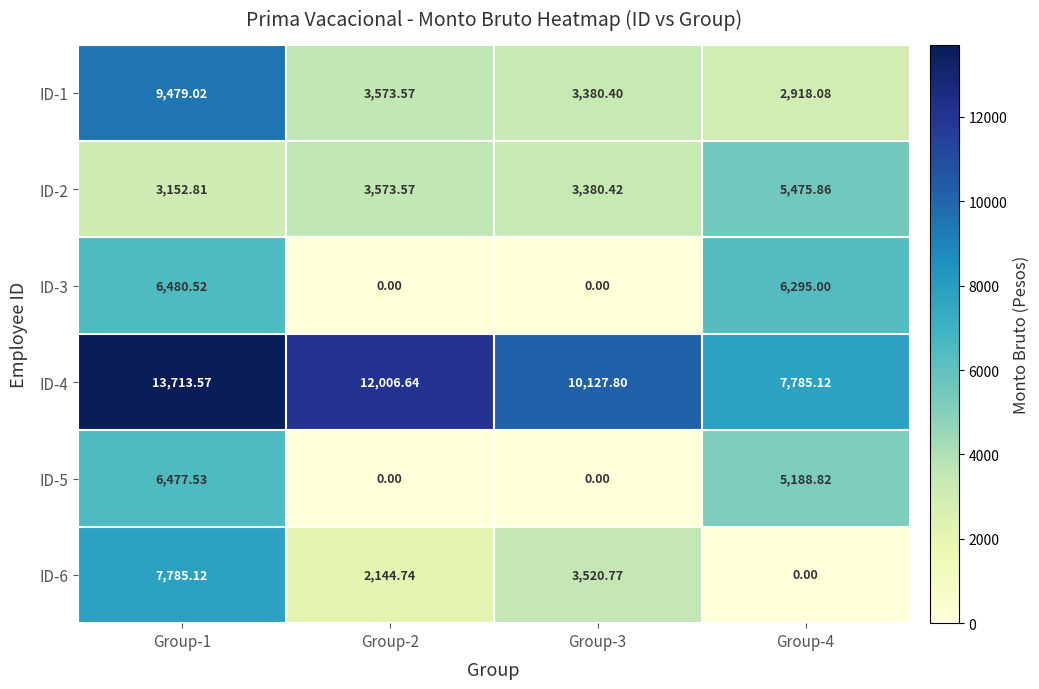

Which category has the highest value across all series?

Group-1